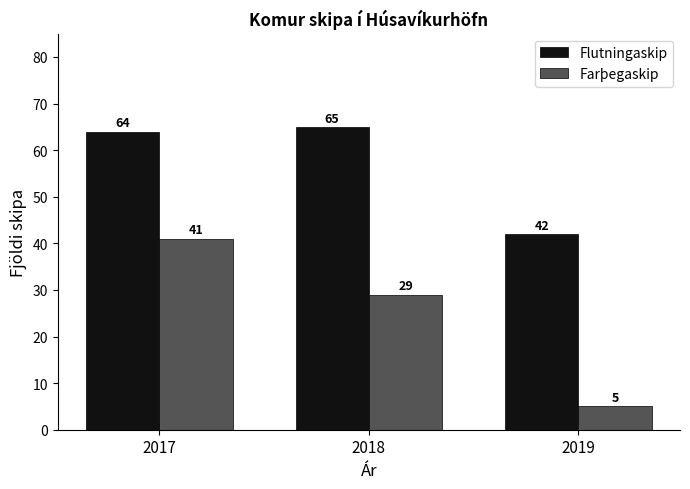

The Farþegaskip series shows 41 at 2017. True or false?

True